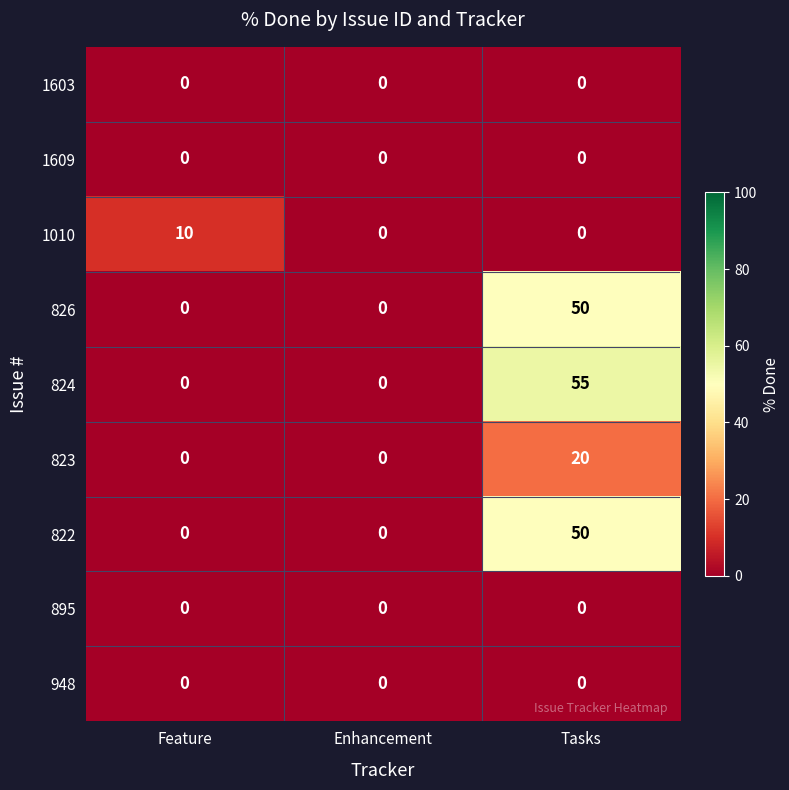

At which category does the chart reach its peak across all series?

Tasks